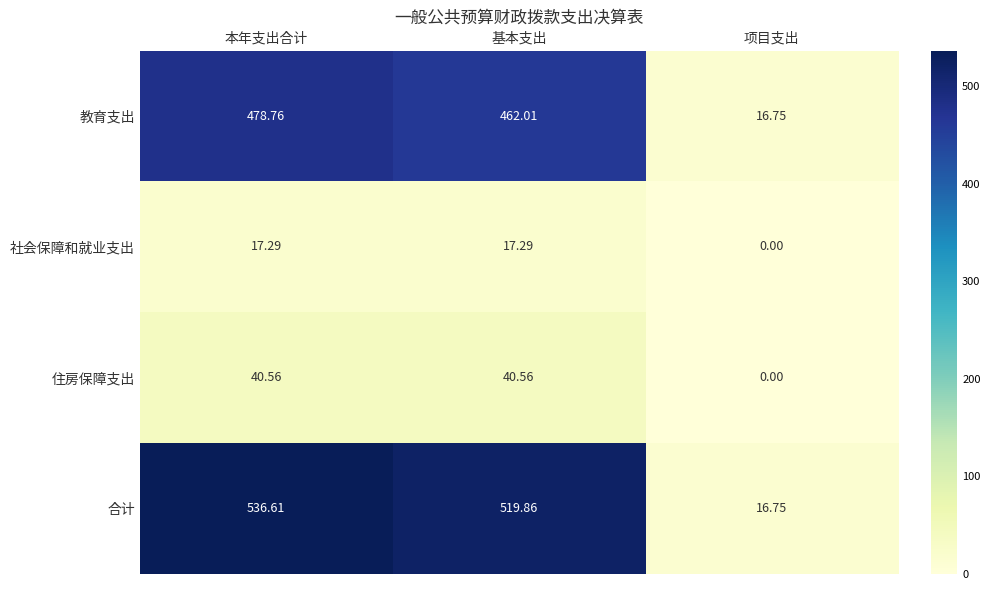

Which category has the highest value across all series?

本年支出合计